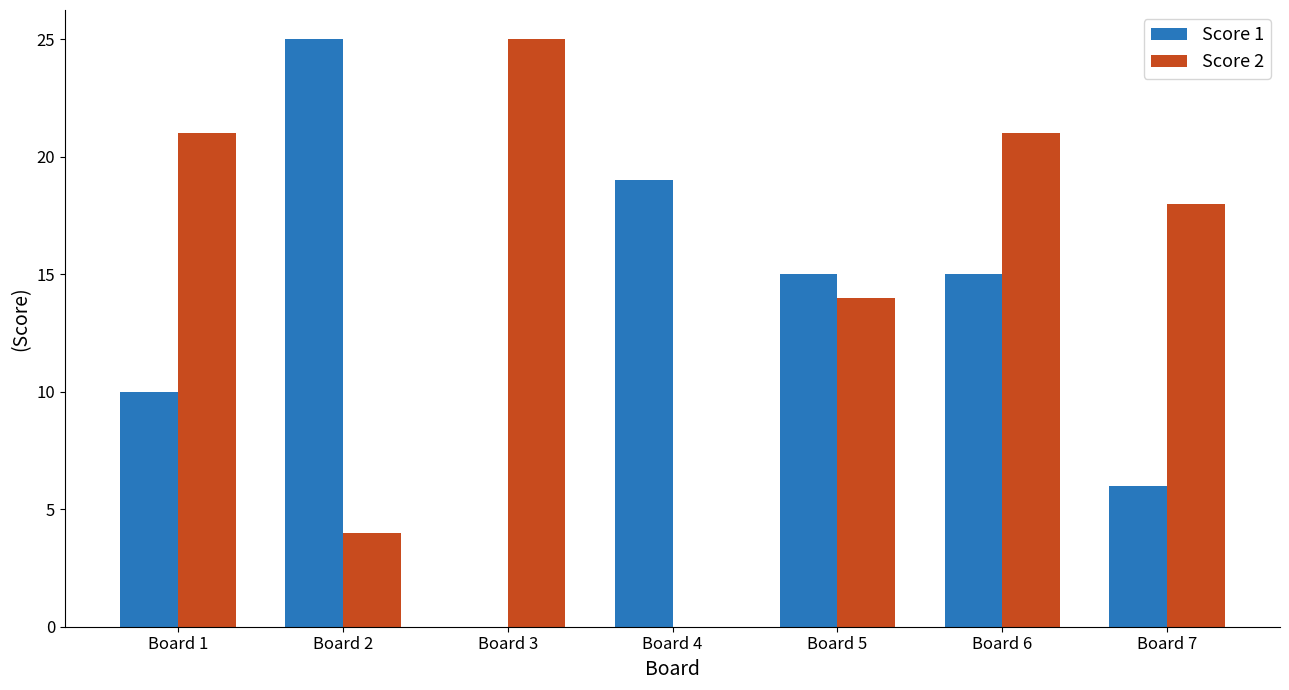

Which series has the largest total across all categories?

Score 2